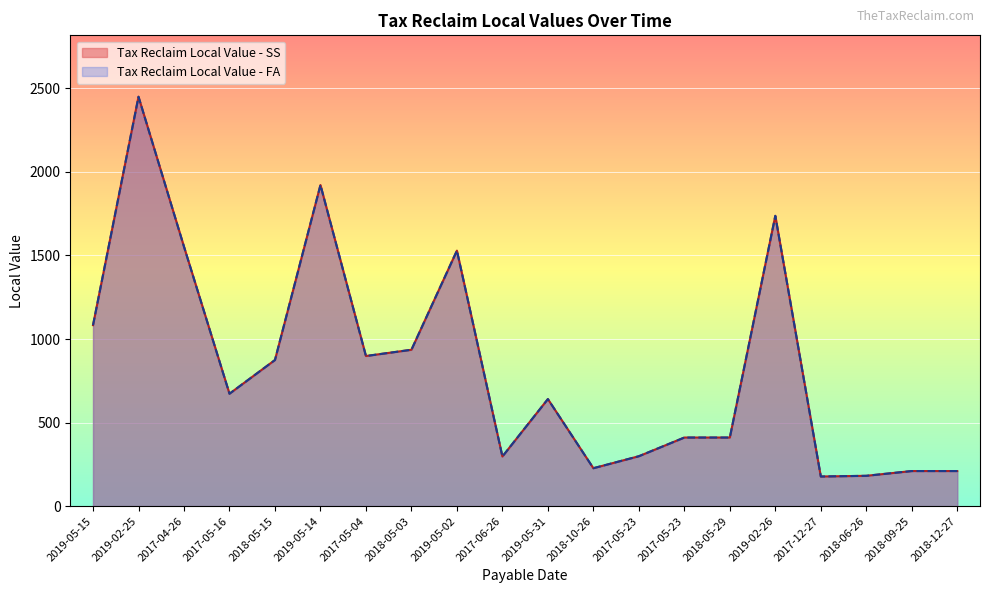

Which label corresponds to the smallest value in the chart?

2017-12-27